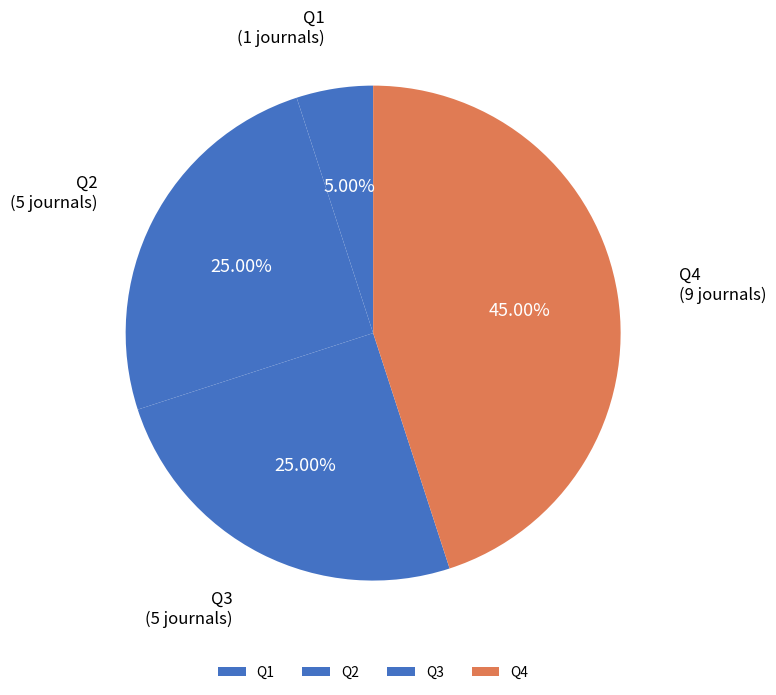

Which category has the smallest portion of the pie?

Q1